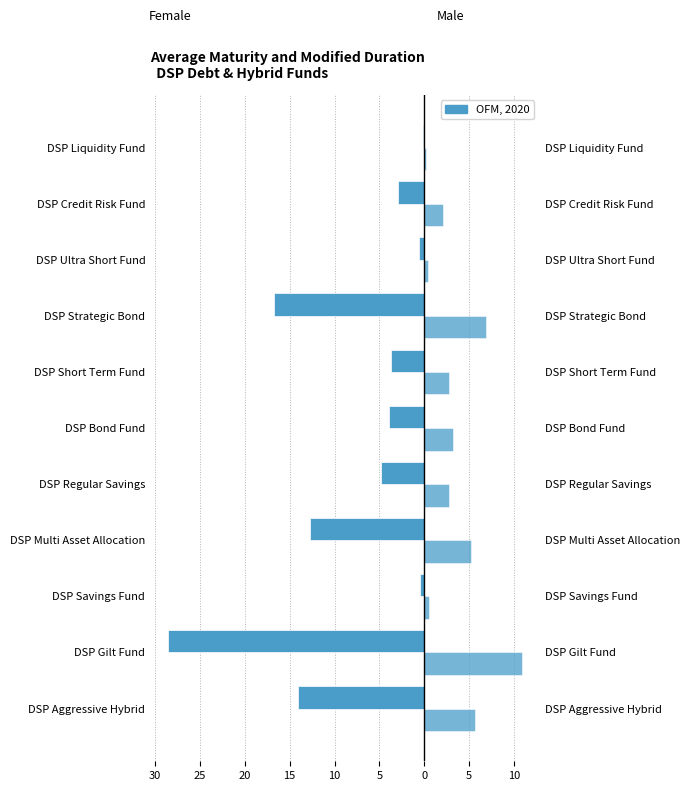

What is the difference between the maximum and minimum values in the Modified Duration (Scheme) series?

10.7